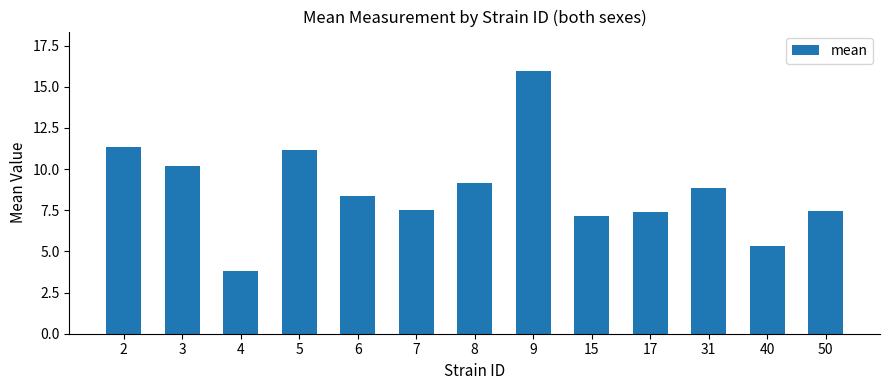

What is the sum of all values?

113.7